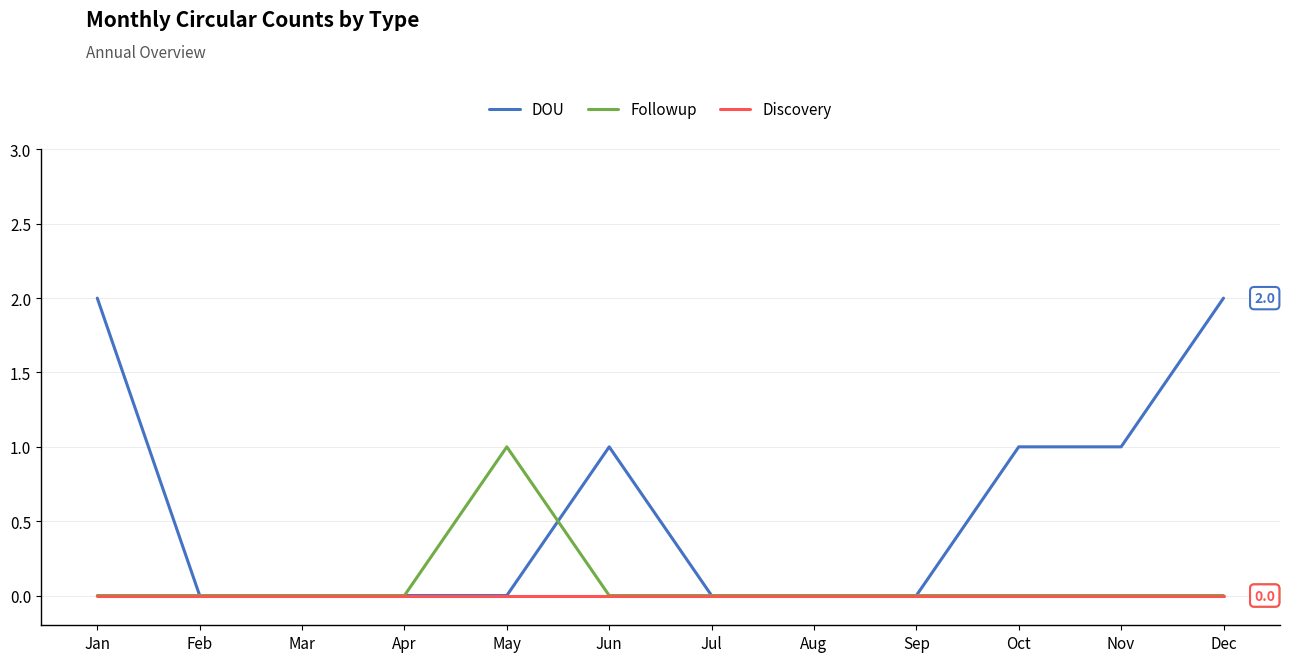

How many categories are shown in the chart?

12